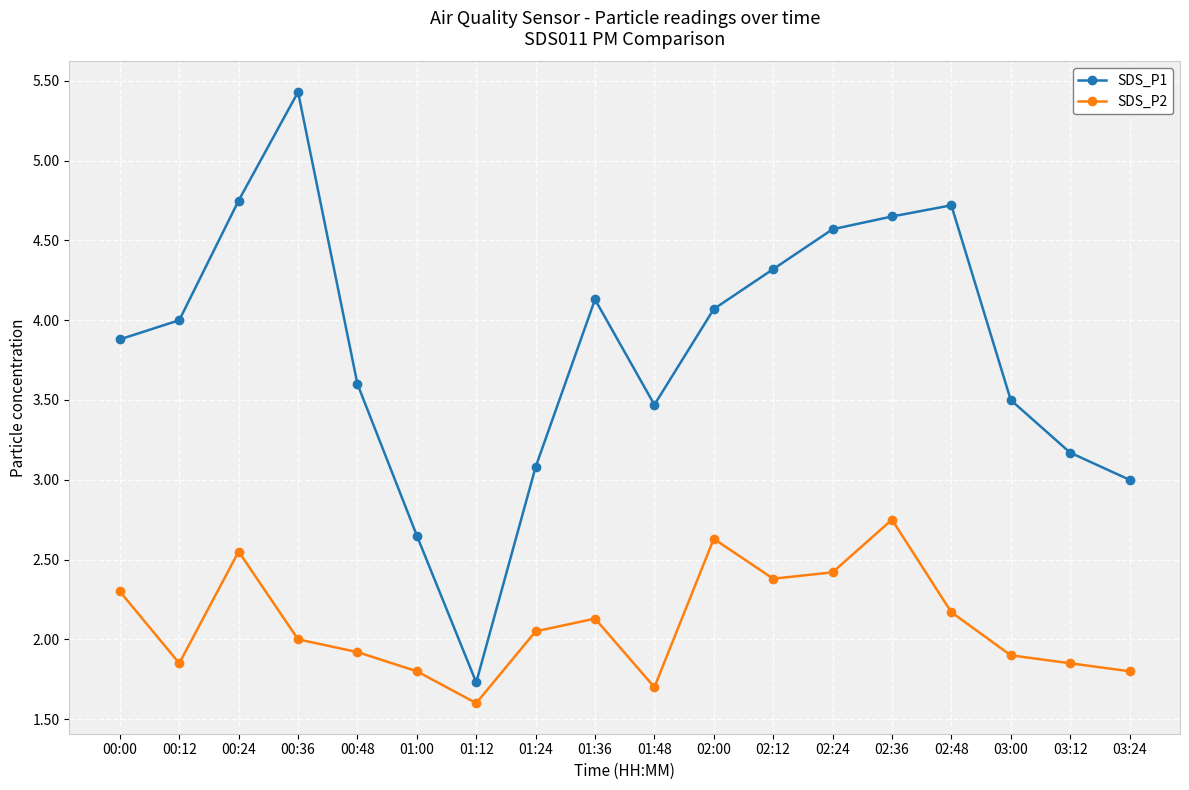

What is the minimum value shown in the chart?

1.6